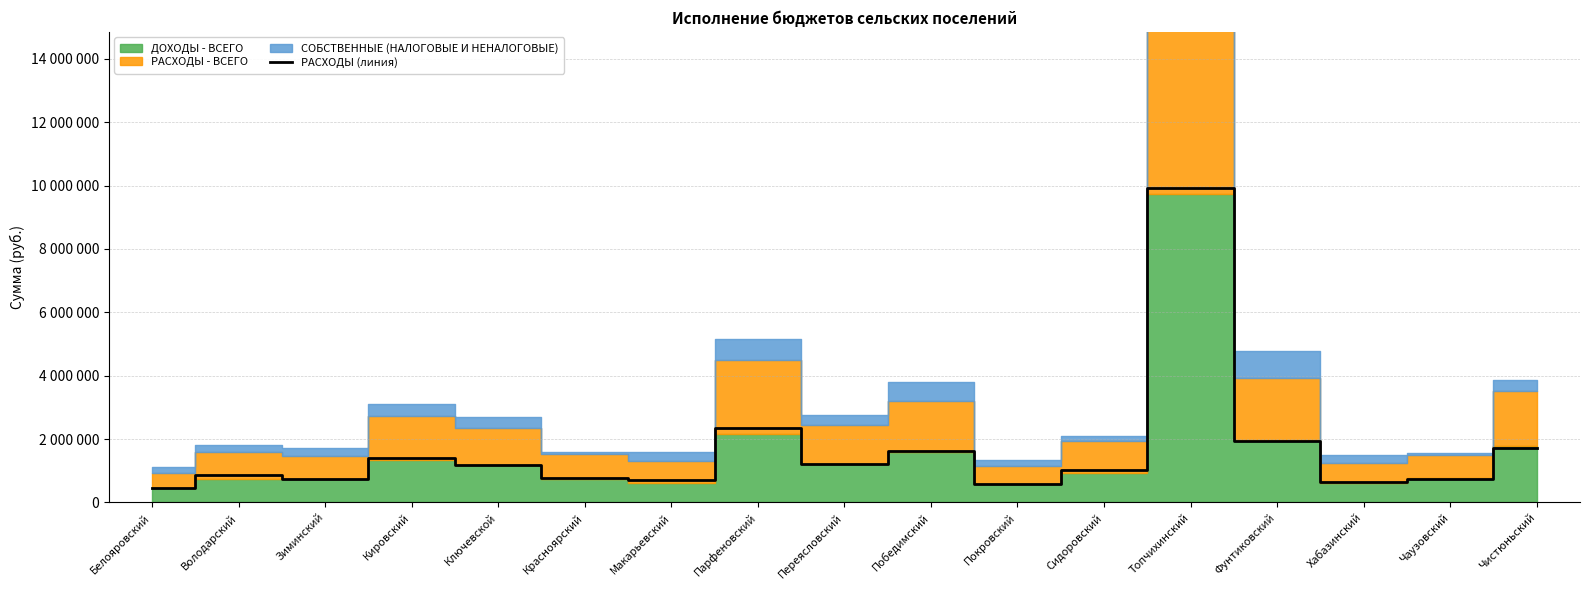

What is the difference between the maximum and second lowest values?

9337472